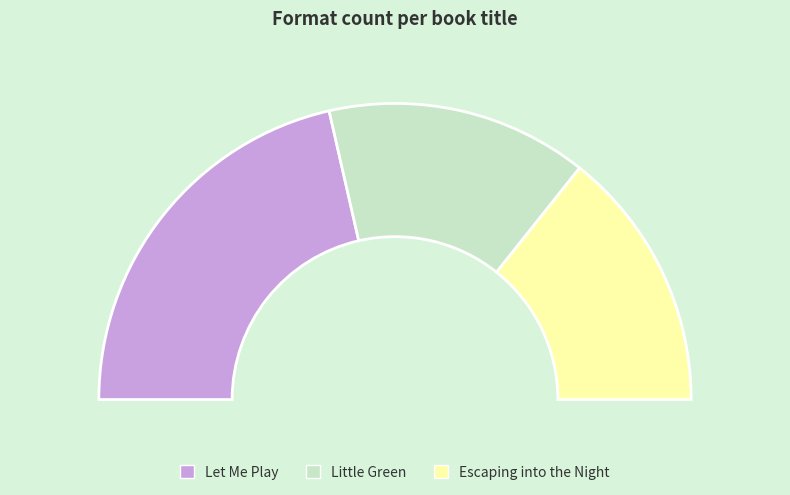

To the nearest percent, what is the combined percentage of Escaping into the Night and Let Me Play?

71%